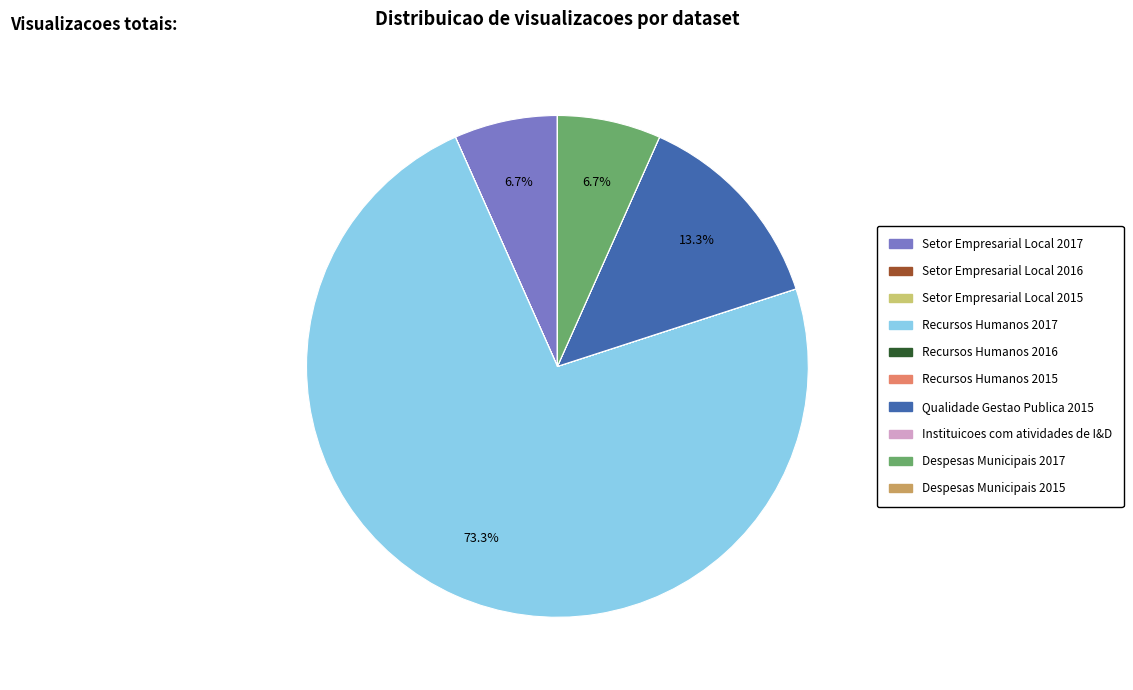

Which slice is the largest?

Recursos Humanos 2017